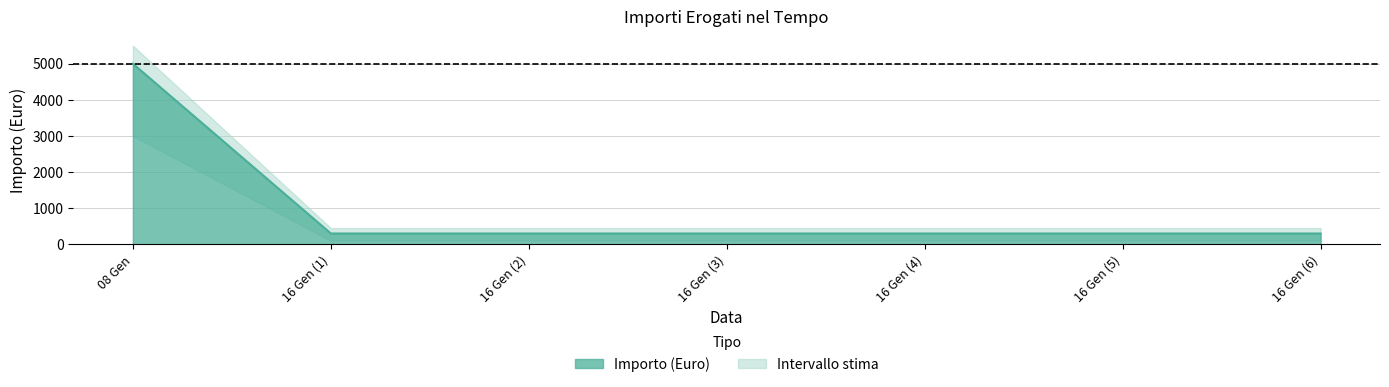

Read the value at 16 Gen (2), to the nearest 50.

300